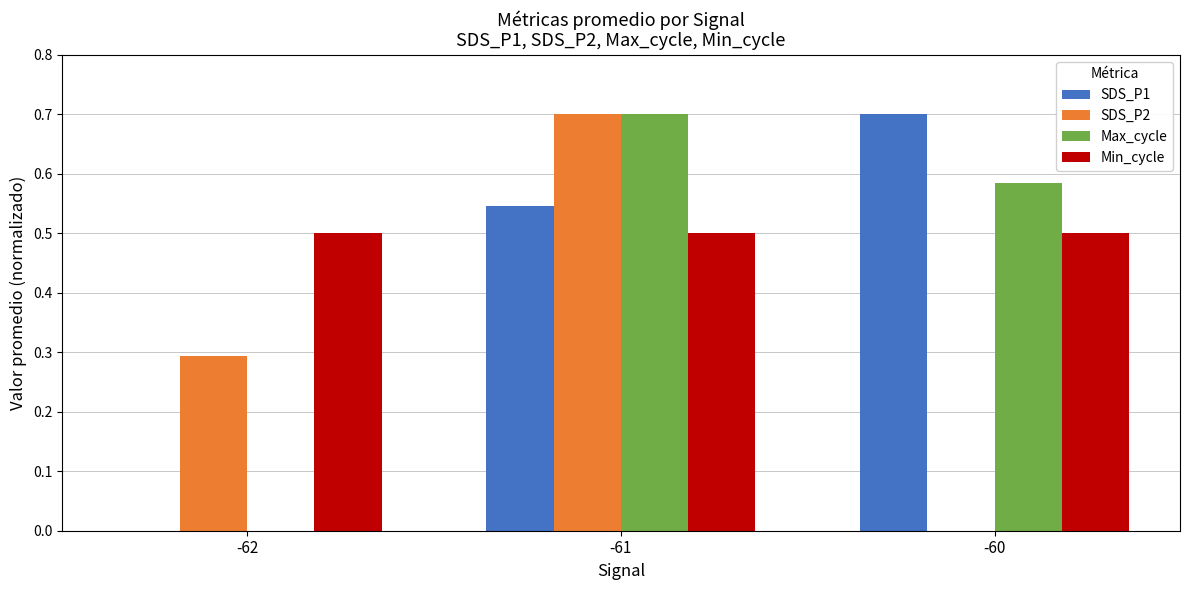

True or false: SDS_P1 has a value of 0.0 at -62.

True